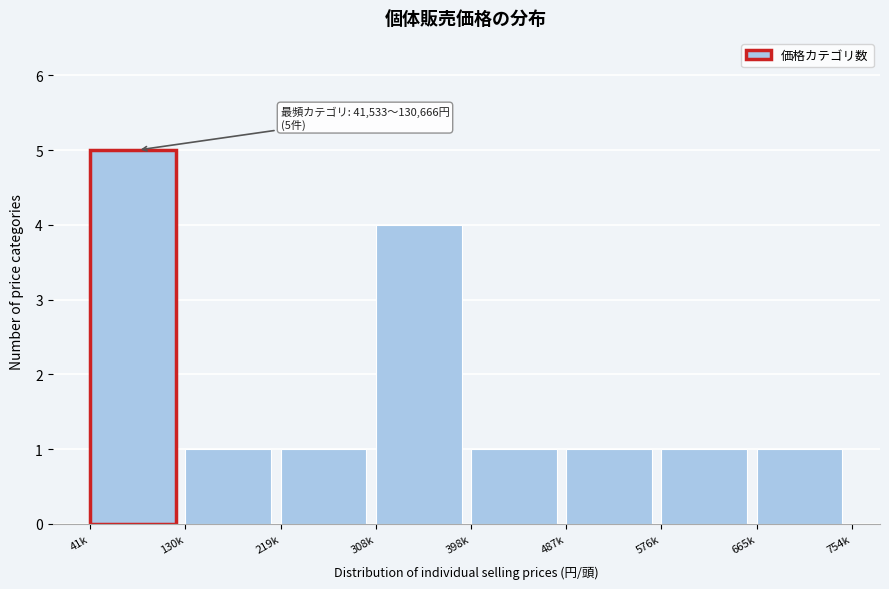

Reading left to right, extract all data points from this chart.

41k=5	130k=1	219k=1	308k=4	398k=1	487k=1	576k=1	665k=1